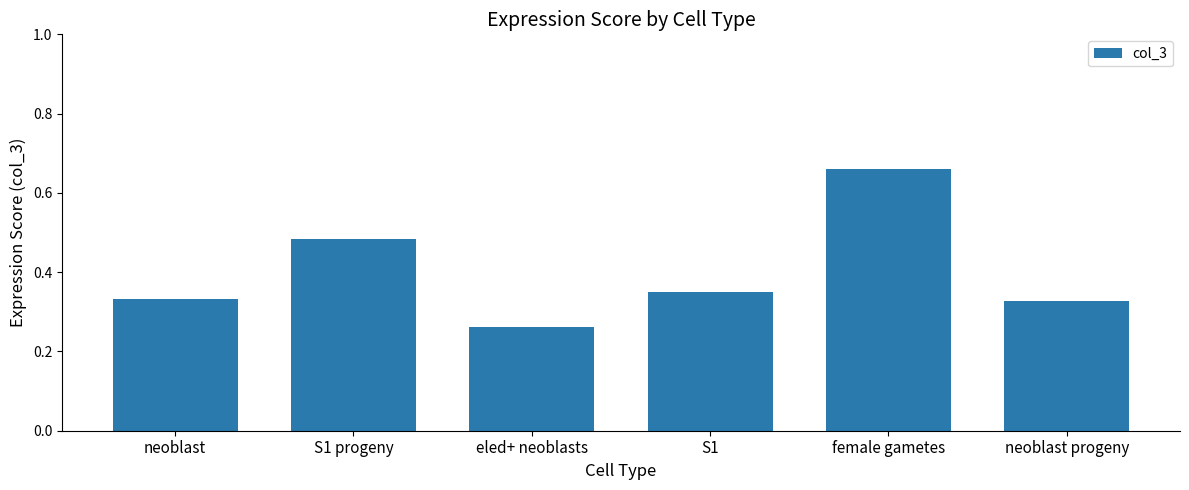

Count the values in the range 0 to 1.

6